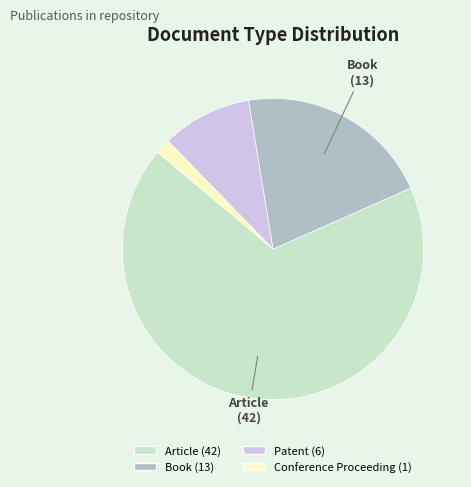

Is it true that Article is 56% of the pie?

False